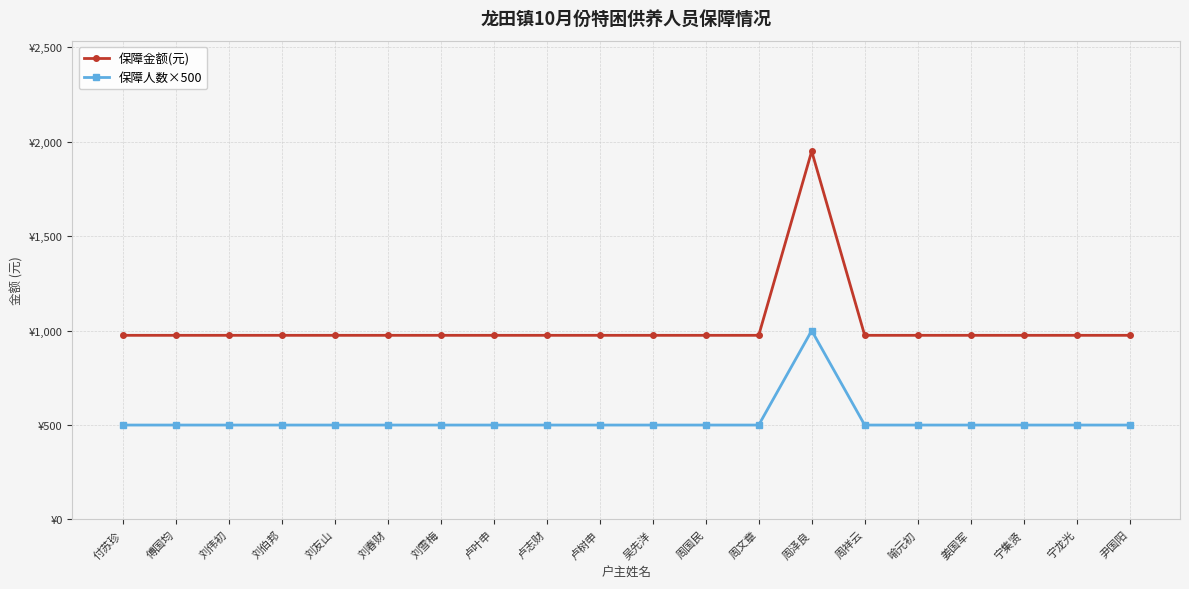

Which series has the largest range (max minus min)?

保障金额(元)